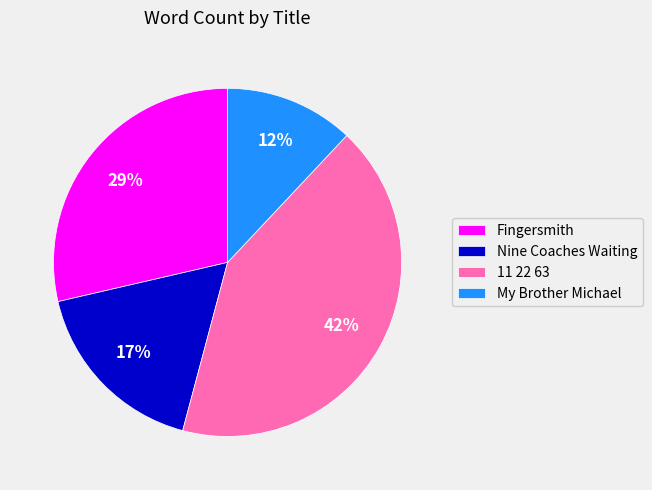

Approximately how many times larger is the value at Fingersmith compared to My Brother Michael?

2.4